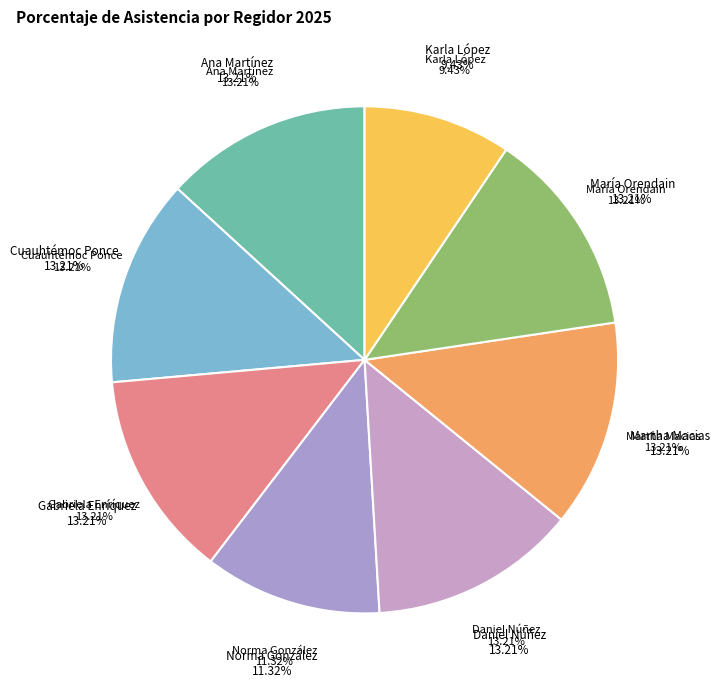

What percentage is NOT represented by Ana Cecilia Santos Martínez?

86.8%